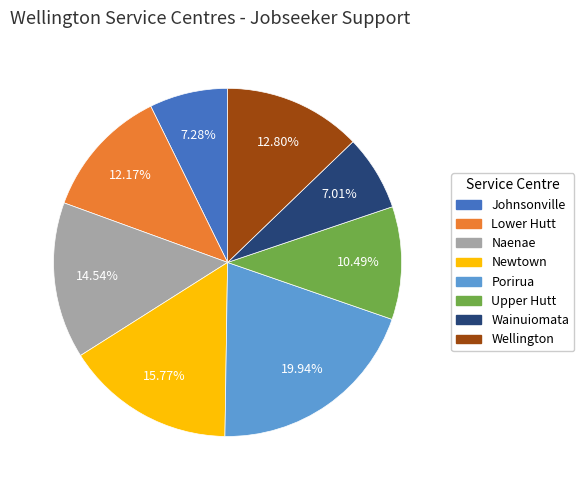

Count the number of slices in the pie.

8